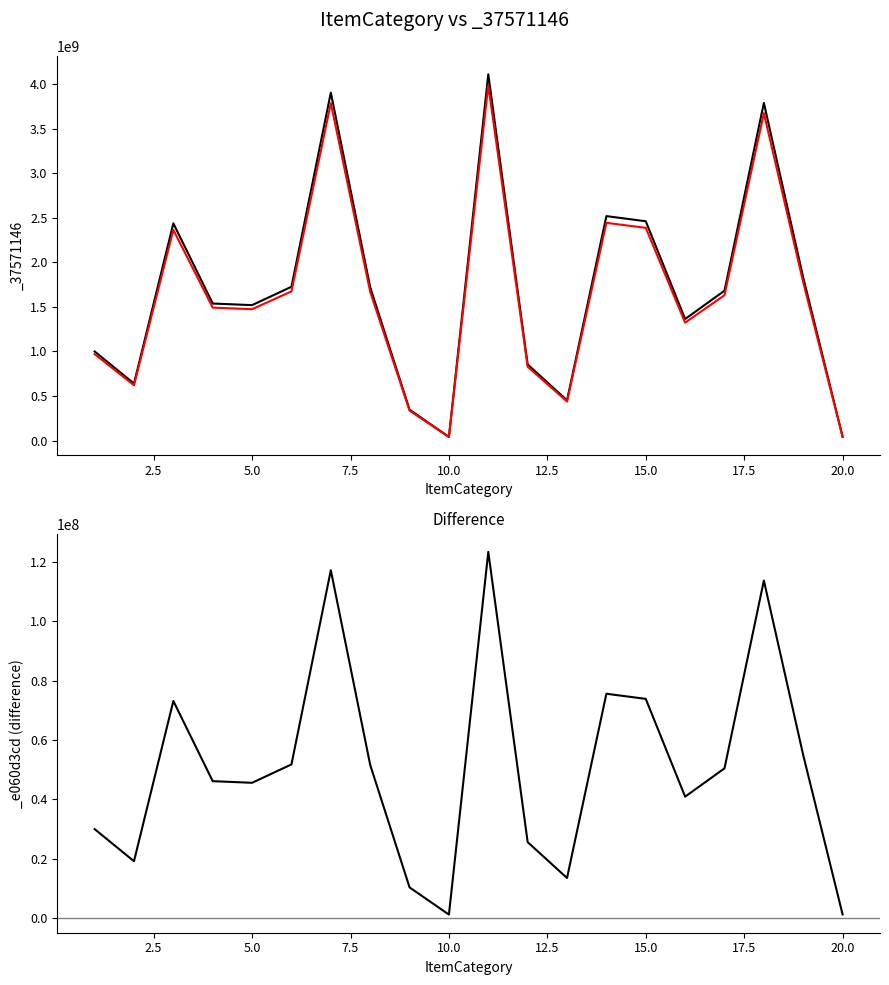

Which series has the largest range (max minus min)?

_37571146